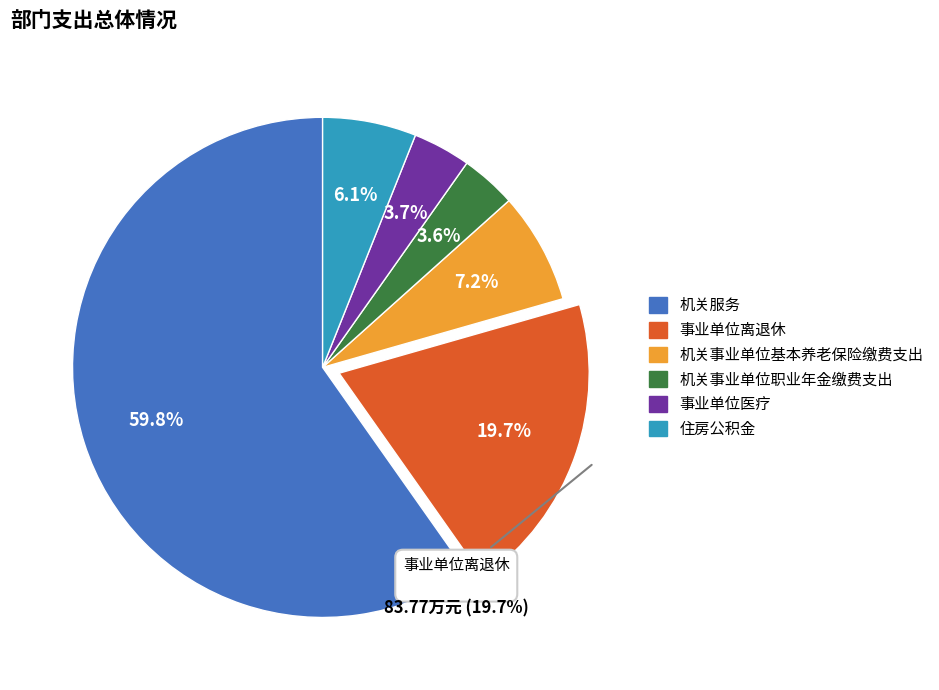

To the nearest percent, what is the difference between the 事业单位离退休 and 机关事业单位职业年金缴费支出 slice percentages?

16%